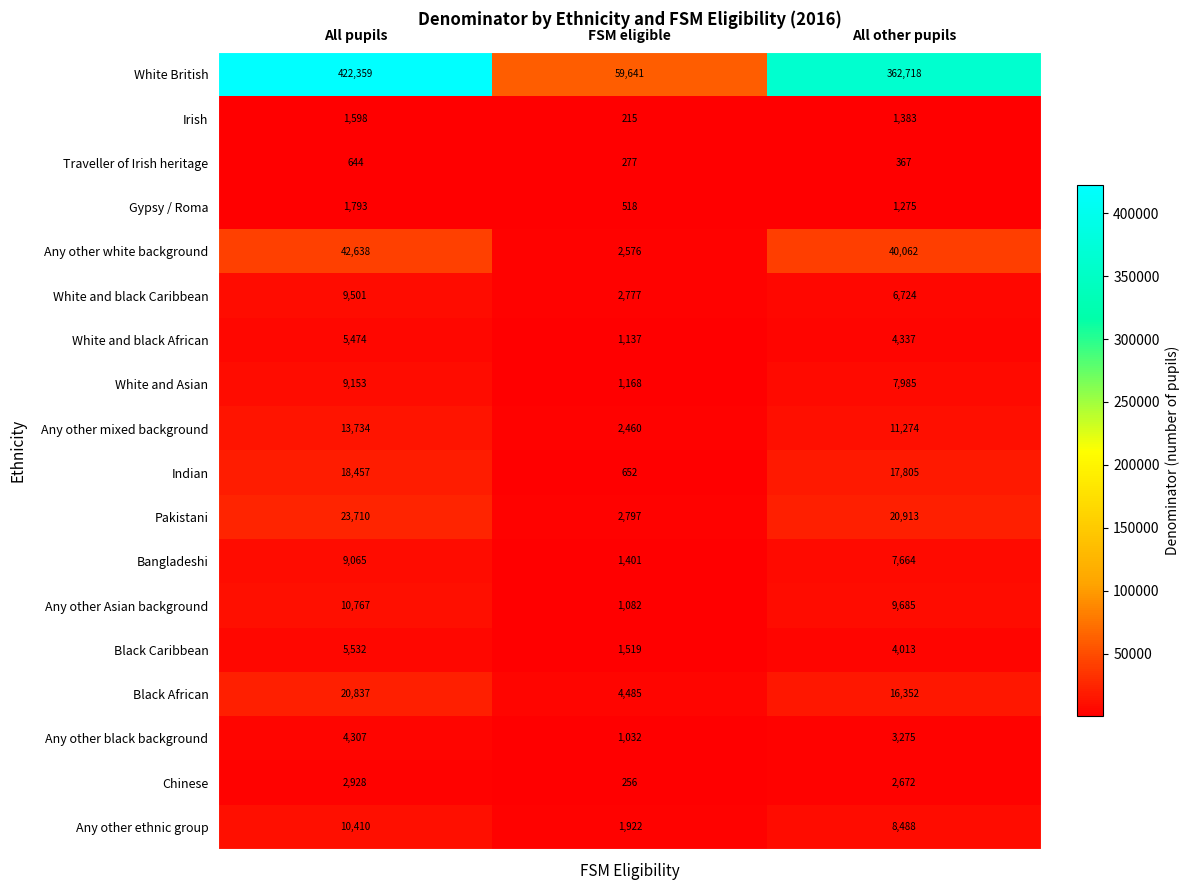

Rank the series by their maximum value, from lowest to highest.

Traveller of Irish heritage, Irish, Gypsy / Roma, Chinese, Any other black background, White and black African, Black Caribbean, Bangladeshi, White and Asian, White and black Caribbean, Any other ethnic group, Any other Asian background, Any other mixed background, Indian, Black African, Pakistani, Any other white background, White British